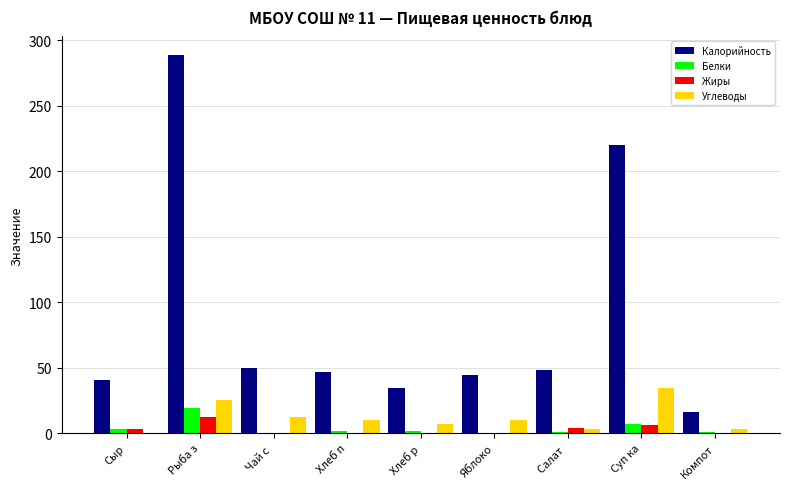

What is the sum of all Жиры values?

26.1